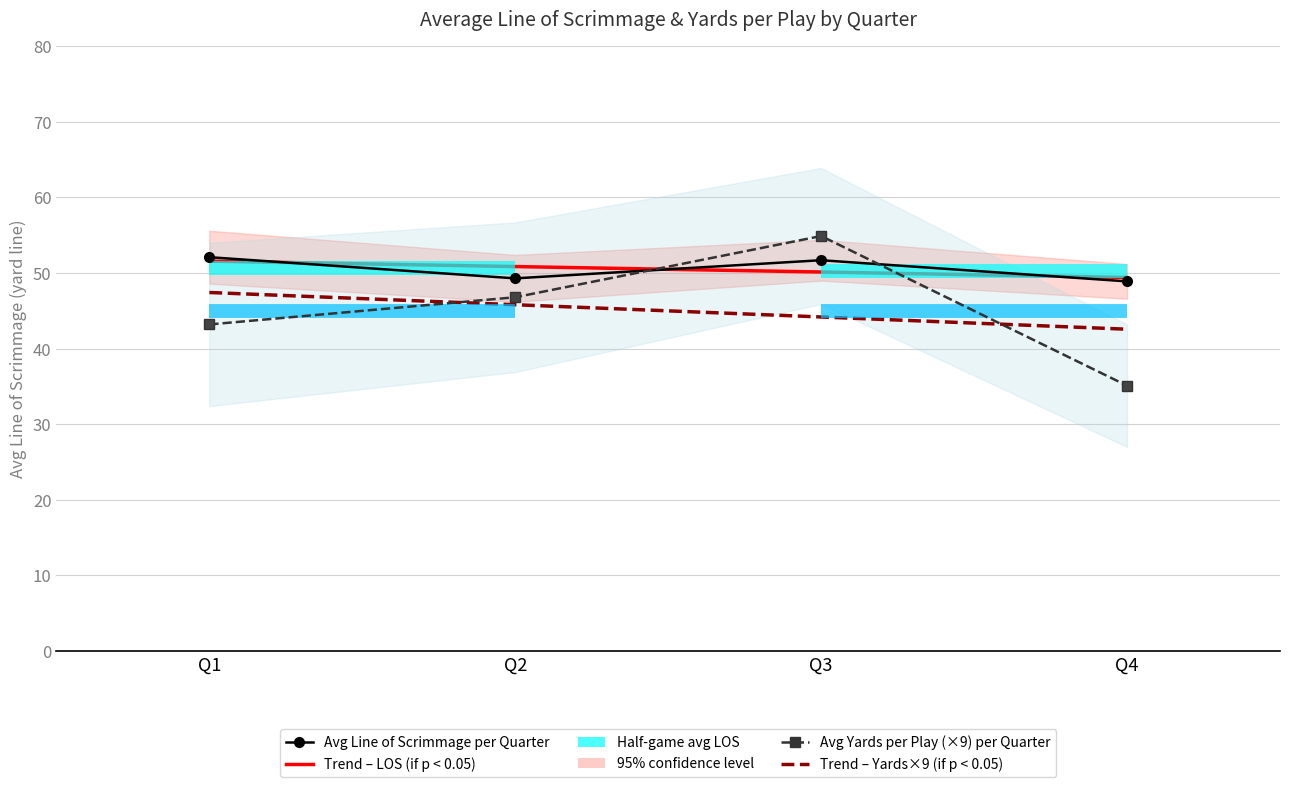

List the series in order of their overall mean, lowest first.

Average Yards per Play, Average LOS per Quarter